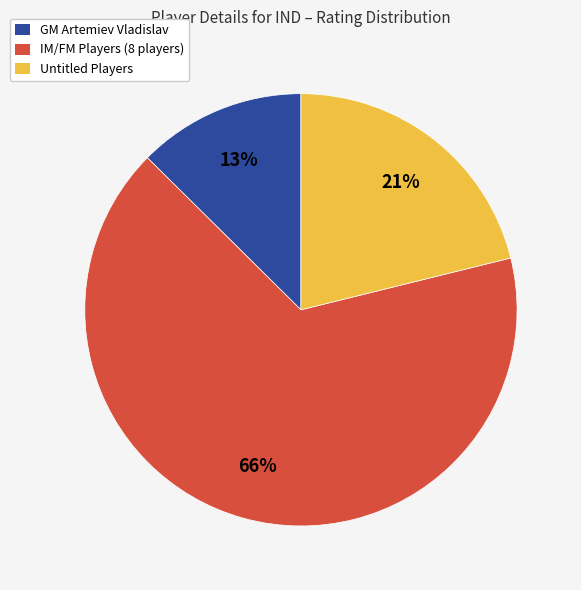

What percentage is the Untitled Players slice, to the nearest percent?

21%